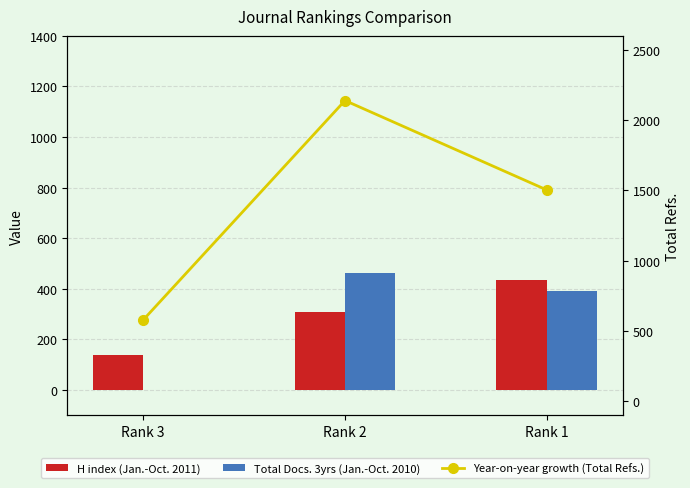

What is the value of the Year-on-year growth (Total Refs.) bar at the 3rd from the left?

1503